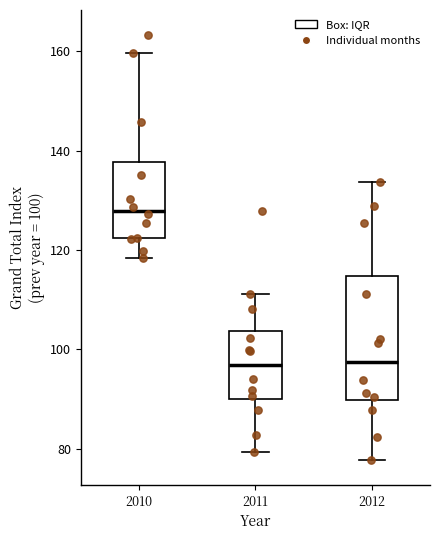

Comparing the boxes themselves (not the whiskers), which one is the tallest?

2012